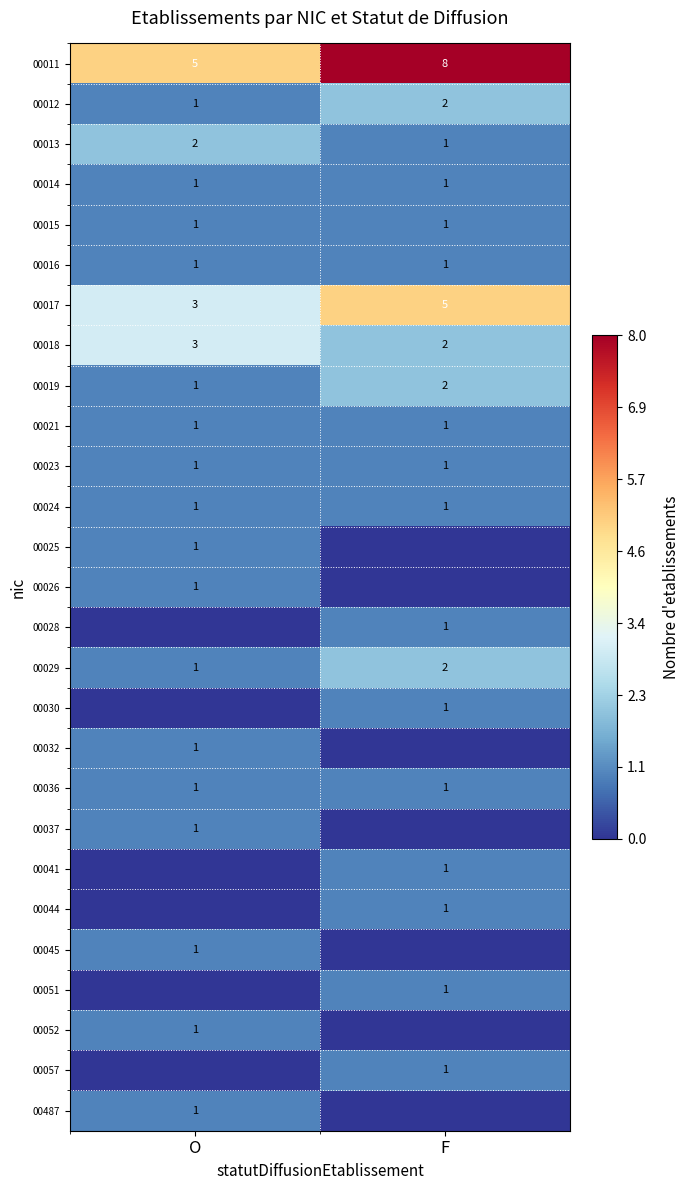

Which category has the lowest value in the 00013 series?

F